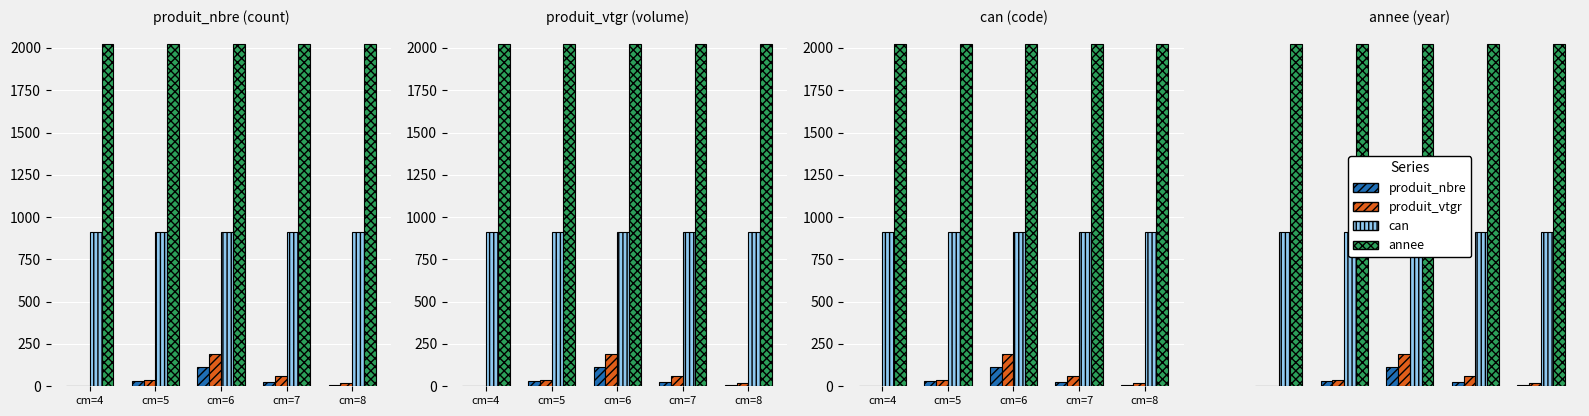

What is the value of the annee bar at the 4th from the left?

2021.0